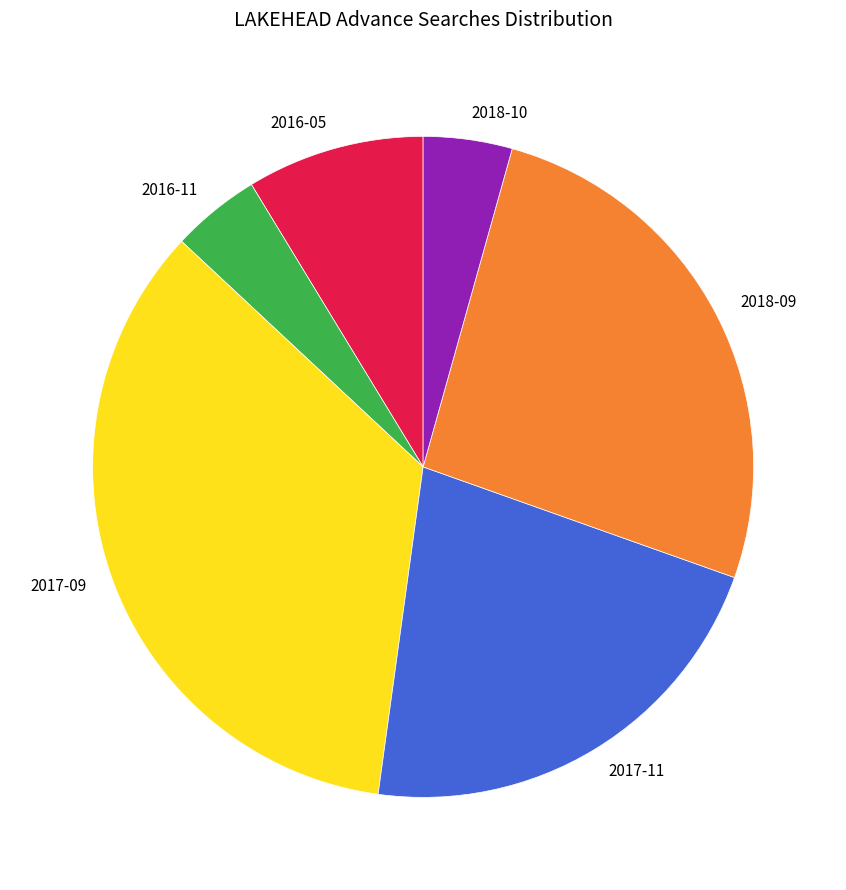

Is the sum of 2018-09 and 2017-09 greater than half?

Yes